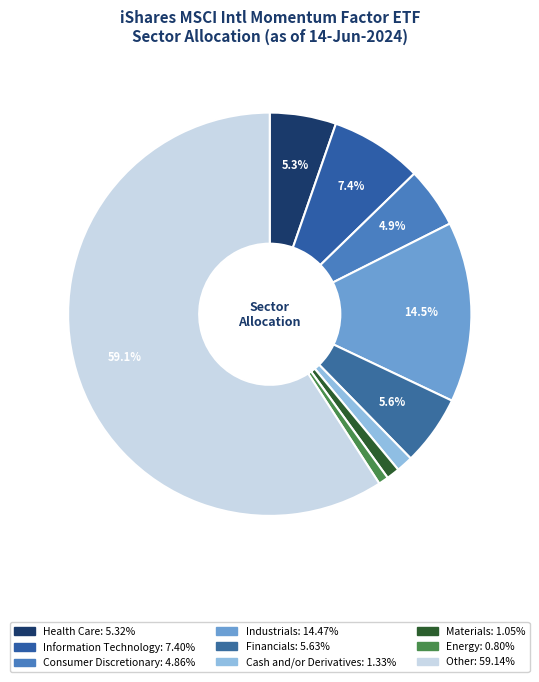

How many segments does this pie chart have?

9